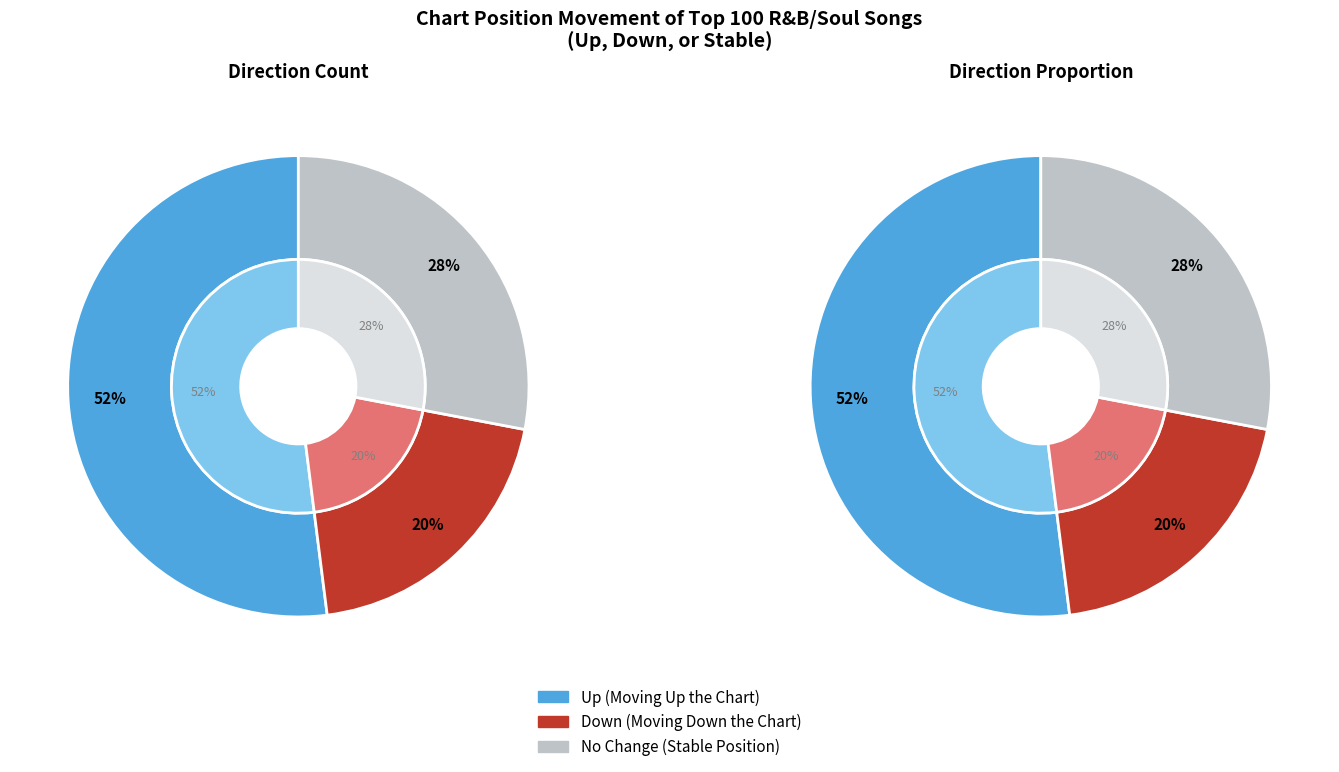

Combined, do down and up account for over 50%?

Yes